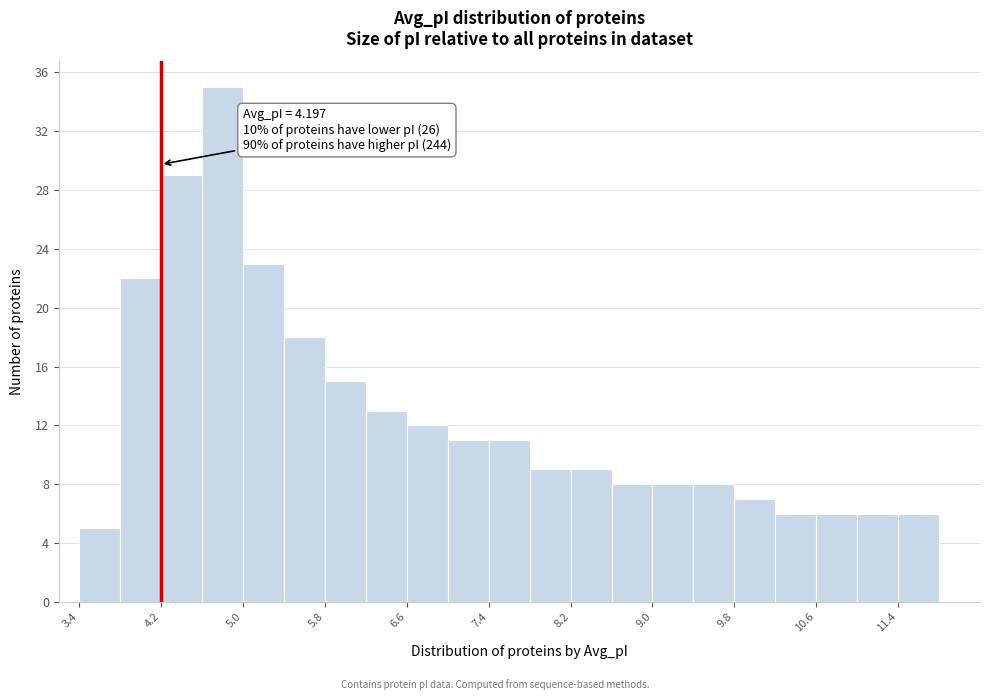

Which range on the x-axis has the tallest bar?

4.6 to 5.0